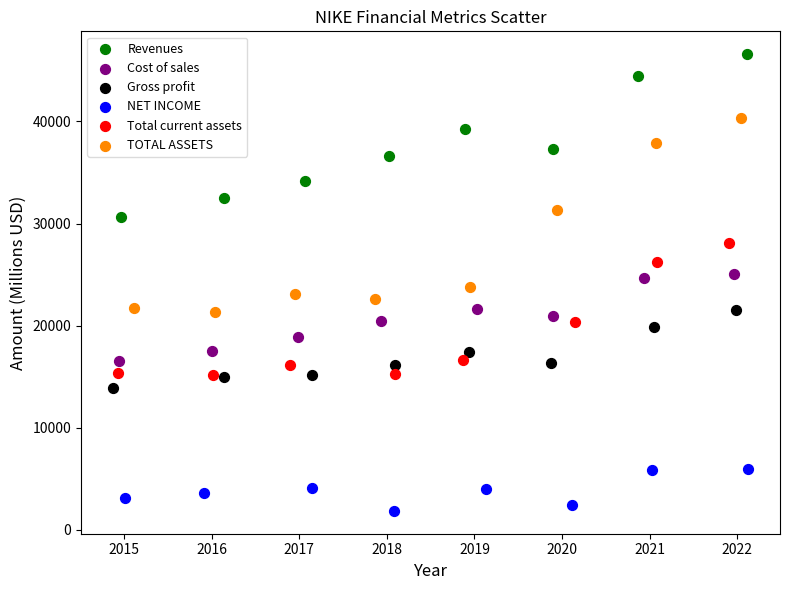

Which series has the largest Y range (max minus min)?

TOTAL ASSETS